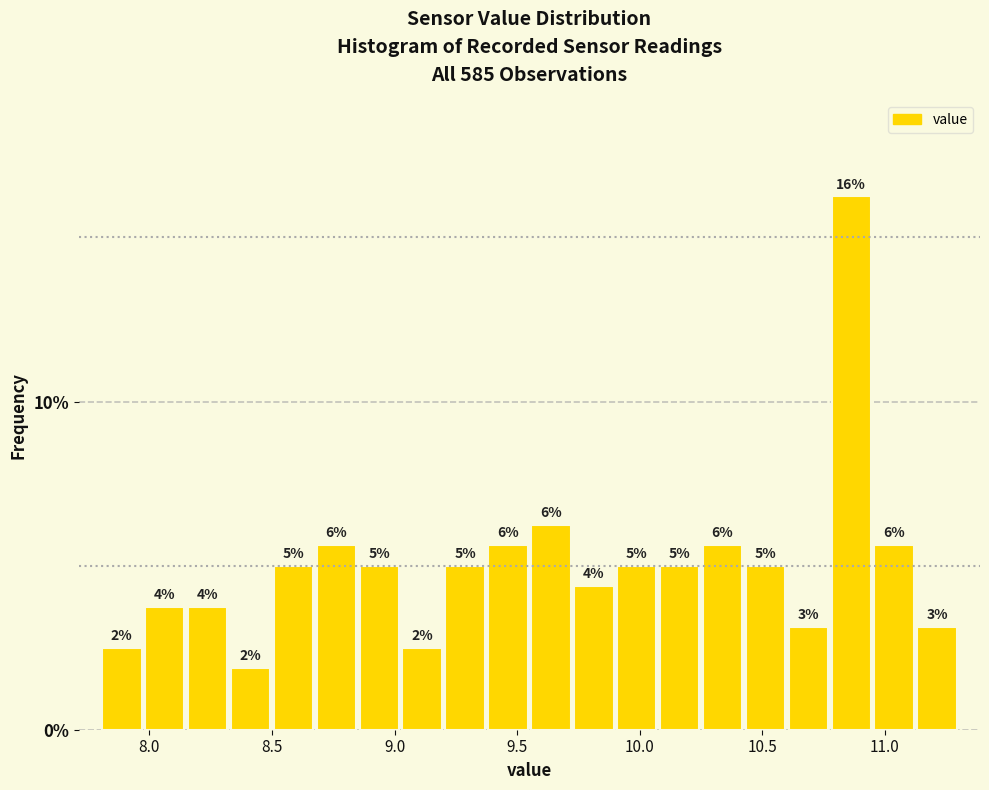

Read against the x-axis, roughly where is the centre of the tallest bar?

10.85